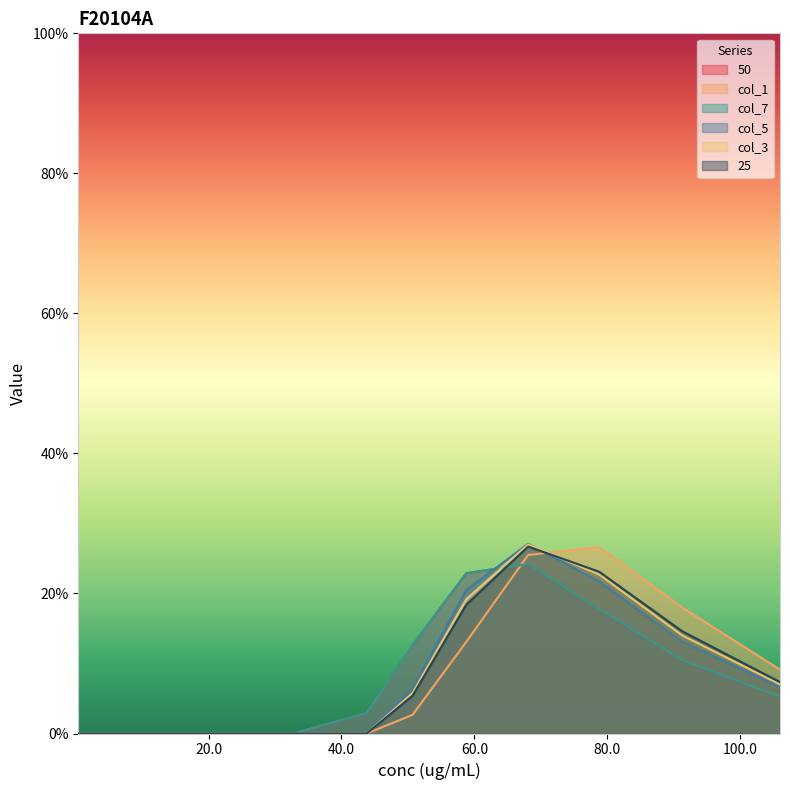

How many interior local peaks does the col_1 series have?

1